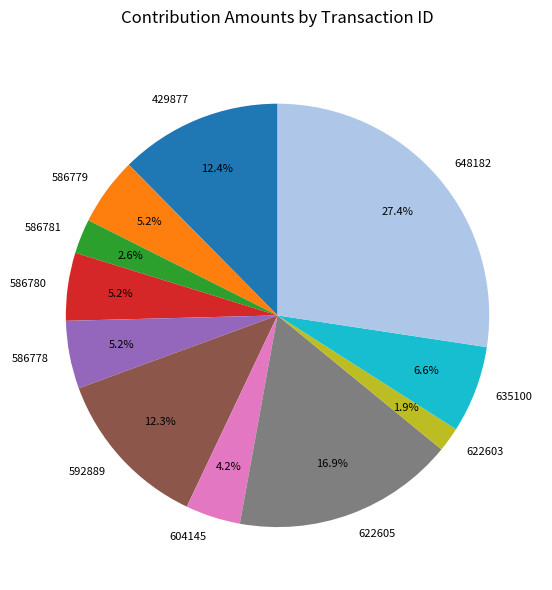

Is there any slice that represents more than half of the pie?

No